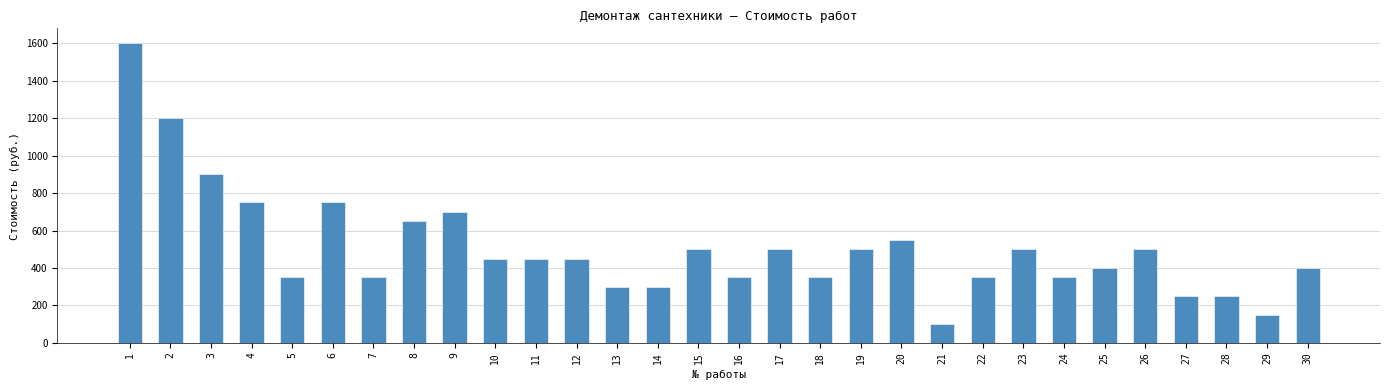

What is the minimum value shown in the chart?

100